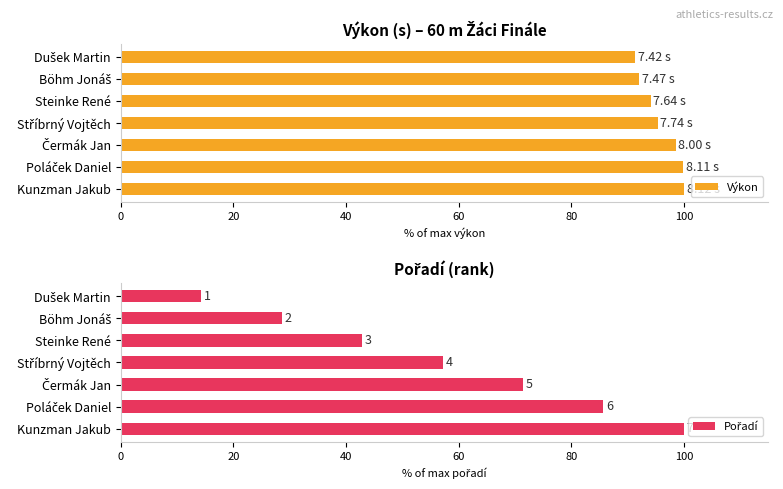

What is the value of the Výkon bar at the 5th from the left?

98.5